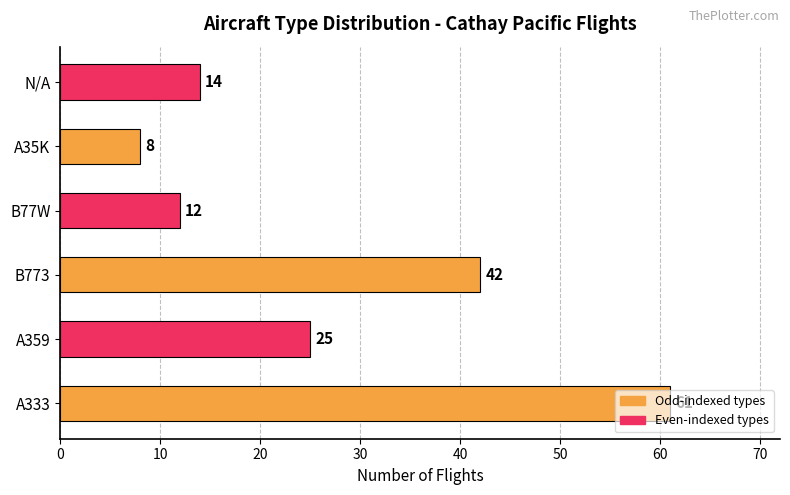

Approximately how many times larger is the value at A359 compared to N/A?

1.8